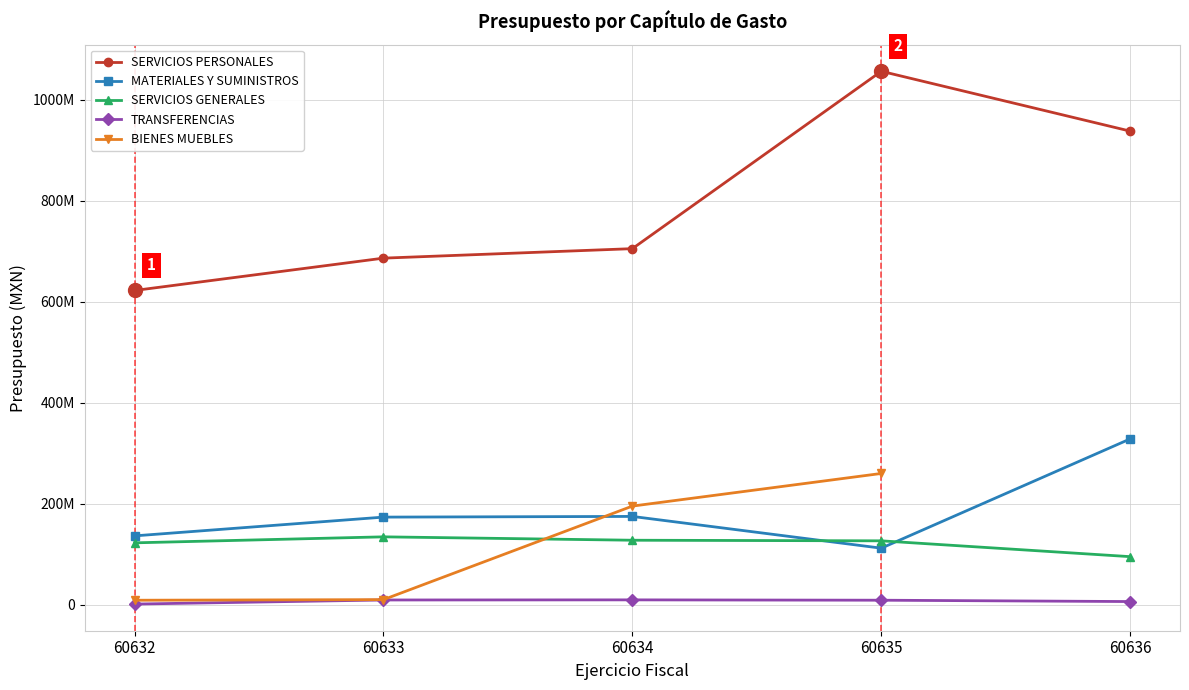

Which has a higher value, 60635 or 60632?

60635